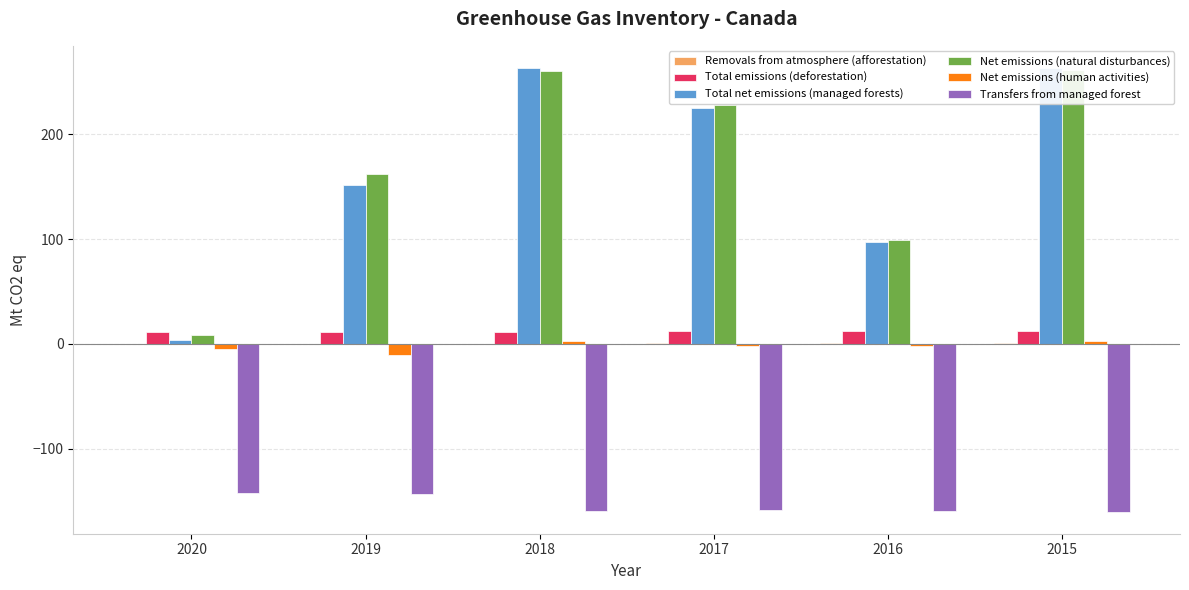

What is the sum of all Total emissions (deforestation) values?

70.2